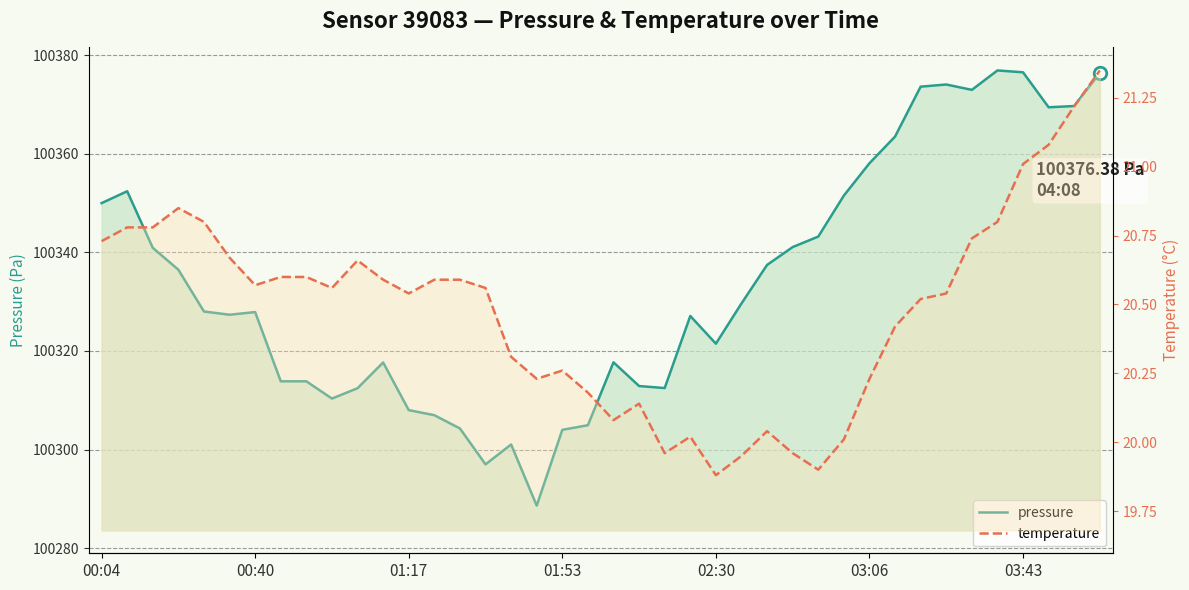

How many interior local peaks does the pressure series have?

8